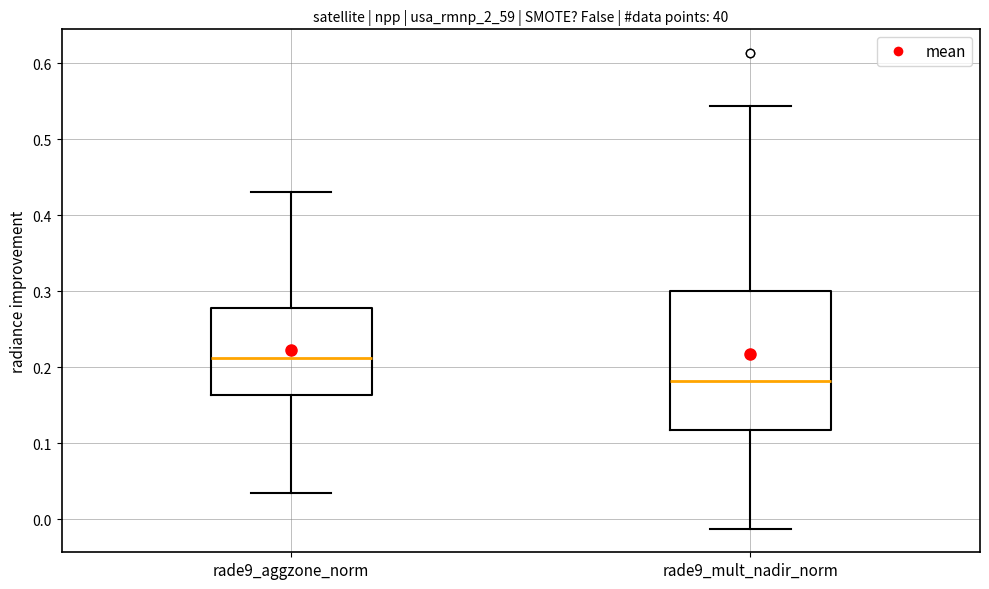

Reading left to right, read every box against the y-axis: the position of its median line, the range the box covers, and the ends of its whiskers. The values are not printed on the chart, so give them approximately, as read against the axis.

rade9_aggzone_norm: median 0.21, box 0.16 to 0.28, whiskers 0.03 to 0.43
rade9_mult_nadir_norm: median 0.18, box 0.12 to 0.30, whiskers -0.01 to 0.54